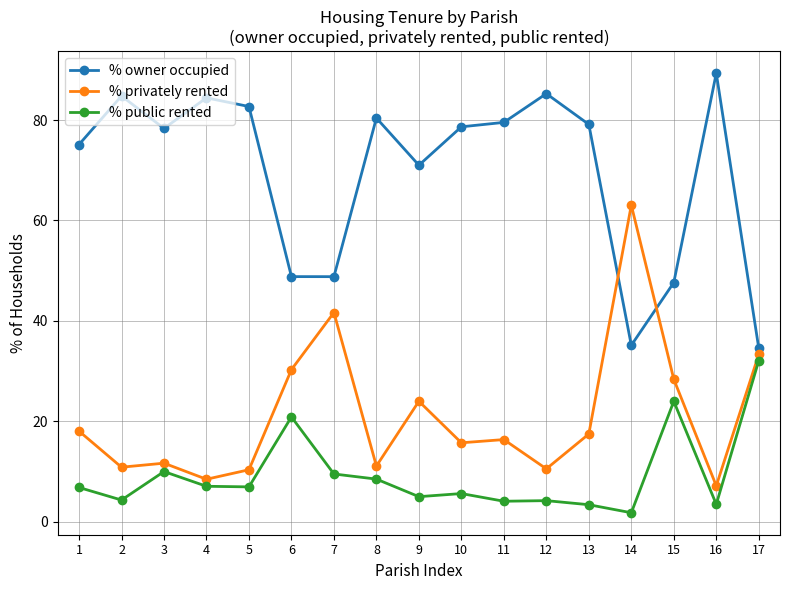

List the series in order of their overall mean, highest first.

% owner occupied, % privately rented, % public rented